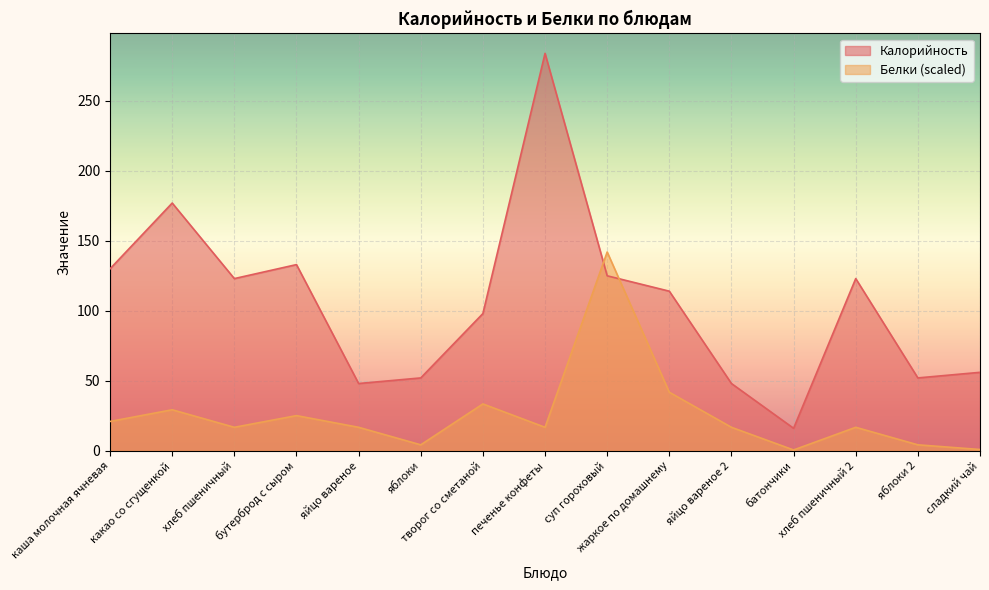

At which category is the sum across all series the highest?

печенье конфеты